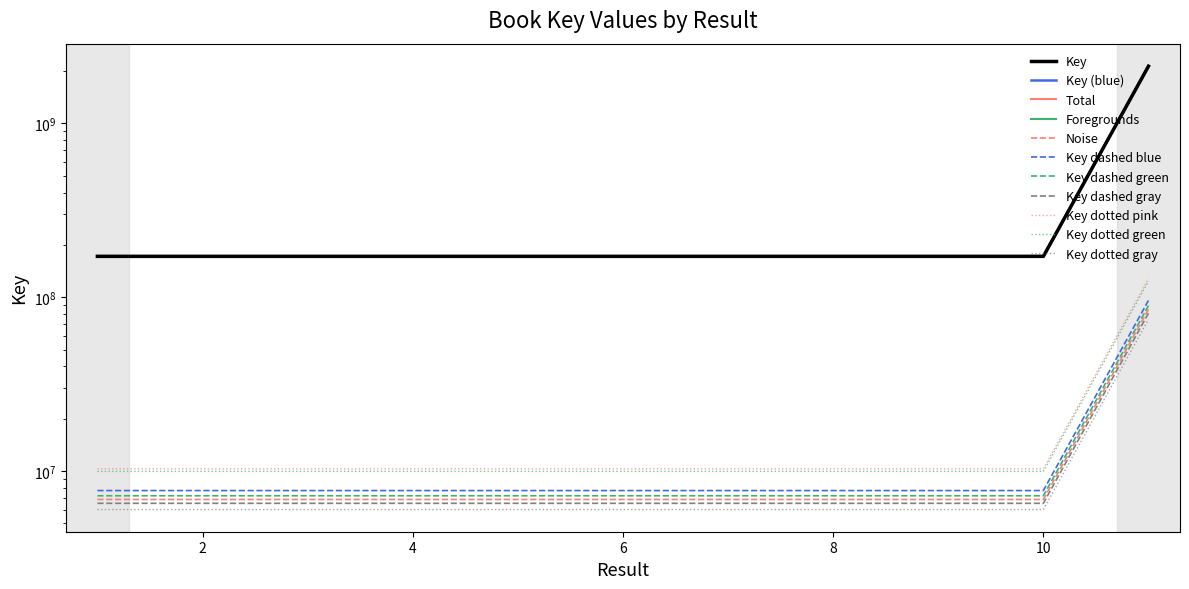

Where does the data first go above 171310082?

1